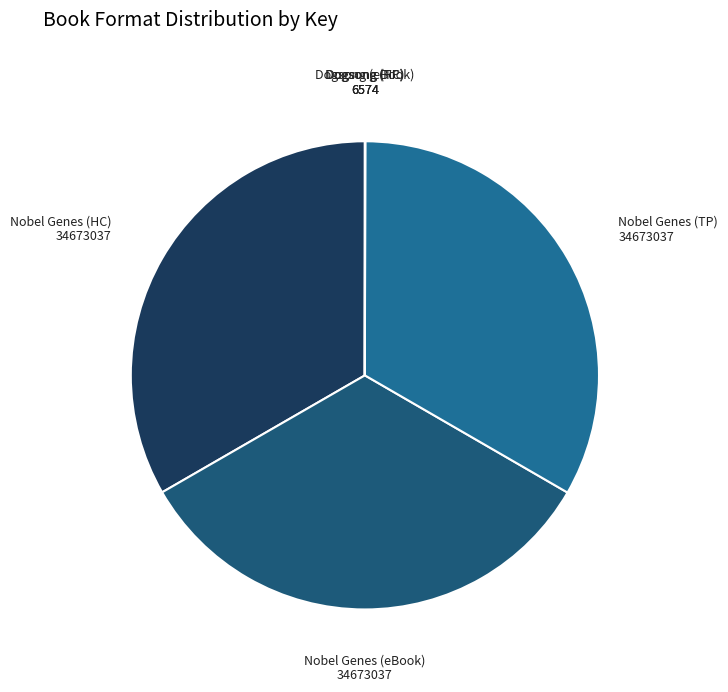

Is there a majority slice in this chart?

No